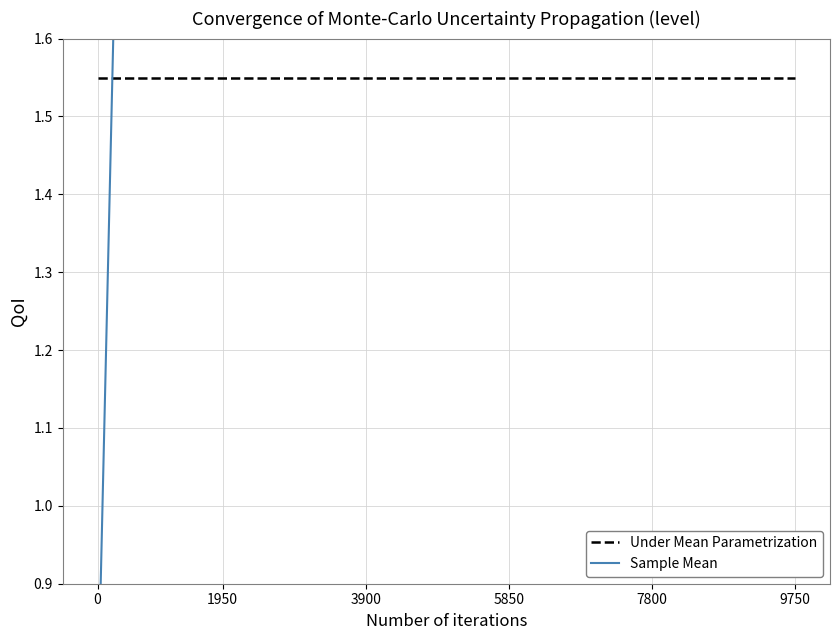

What are all the series names shown in the legend?

Under Mean Parametrization, Sample Mean